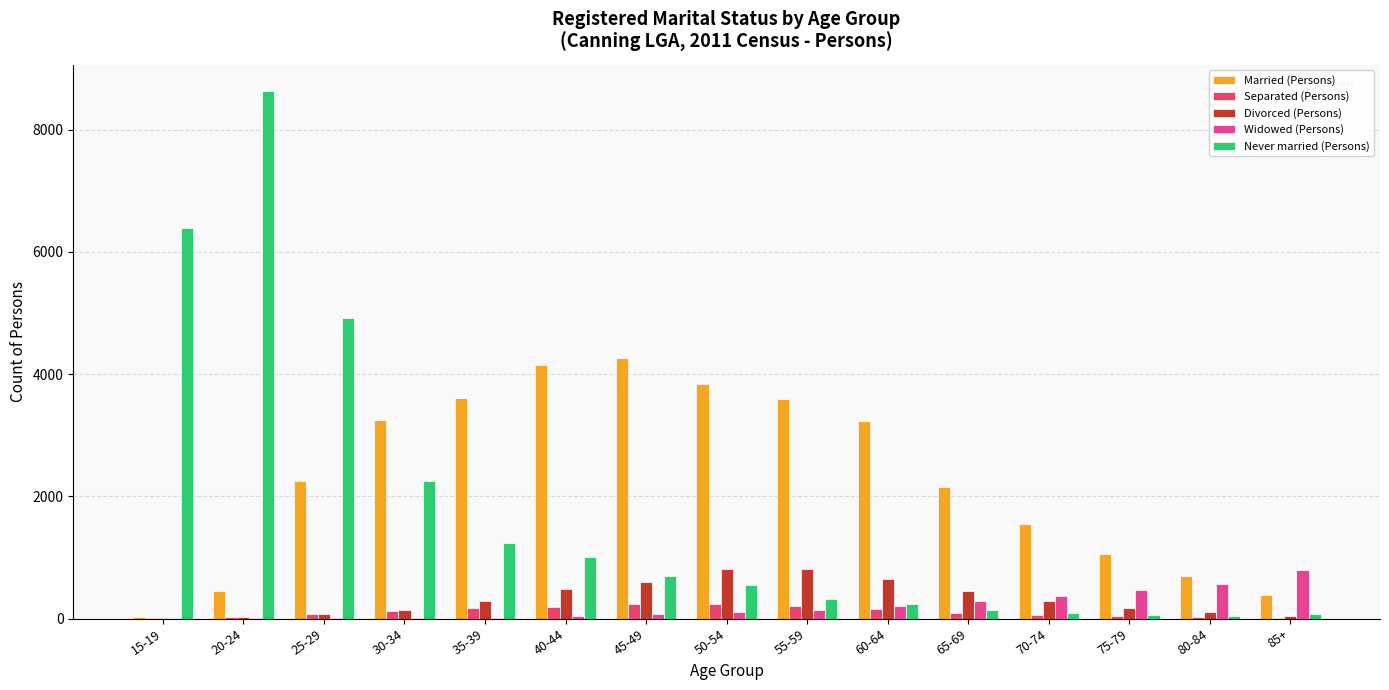

What is the difference between the Widowed (Persons) values at 65-69 and 85+?

492